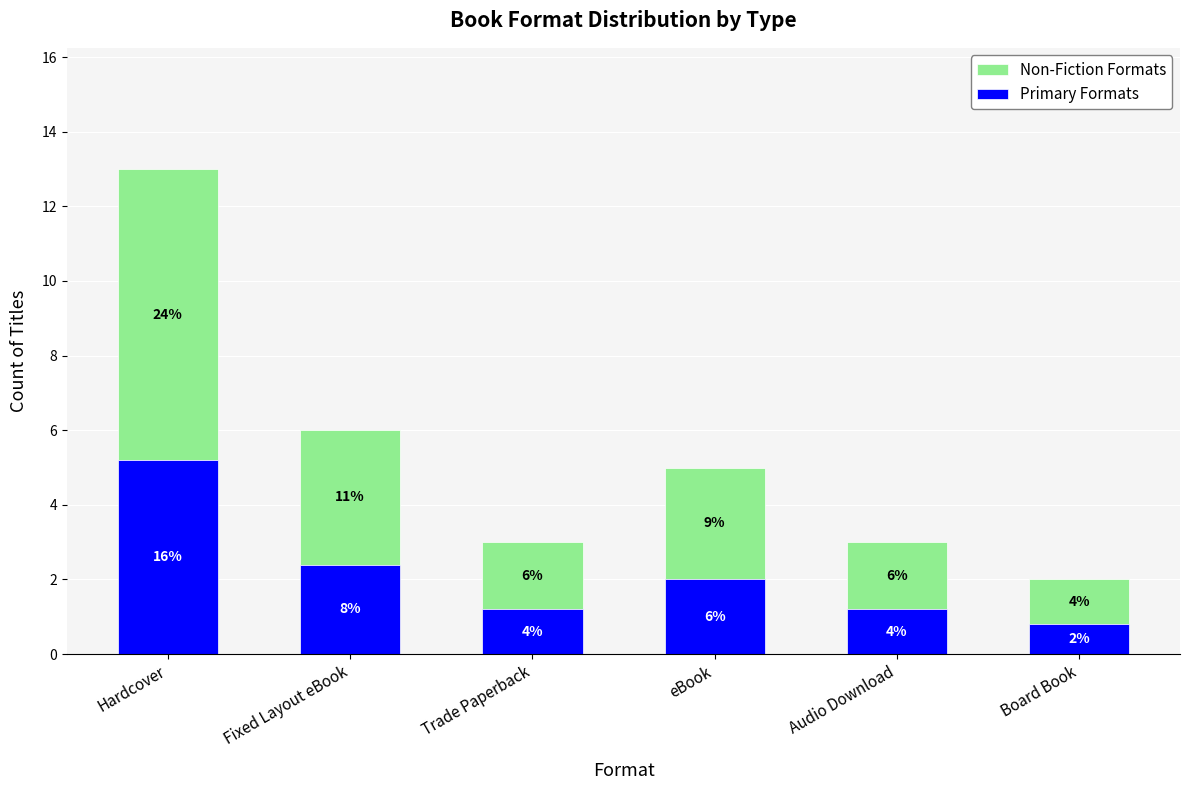

What is the difference between the second highest and minimum values in the Non-Fiction Formats series?

2.4